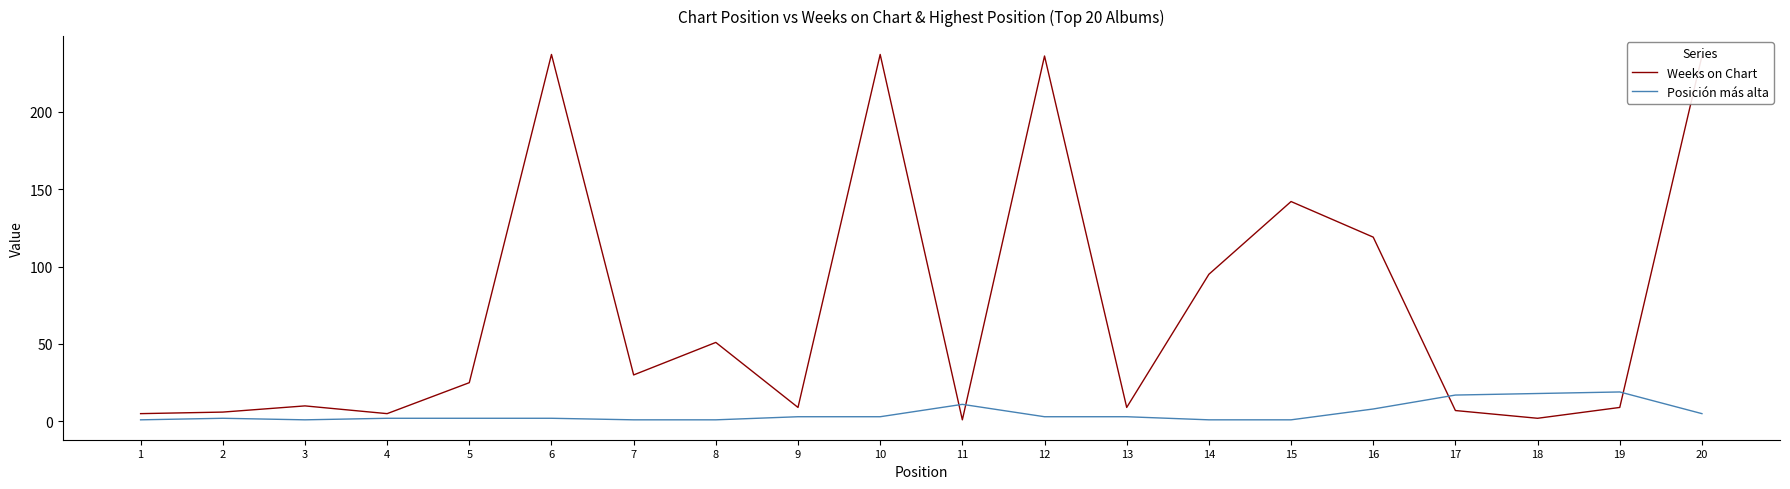

Which series ends up on top after the final intersection of Weeks on Chart and Posición más alta?

Weeks on Chart